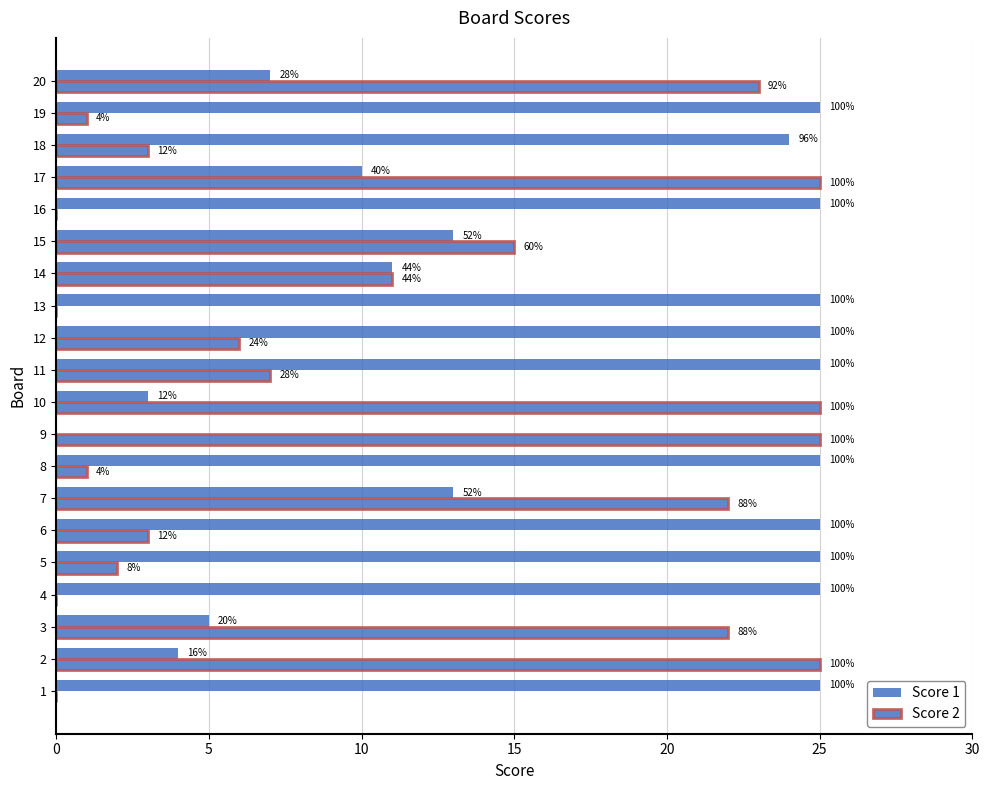

What is the value of the Score 1 bar at the 8th from the left?

25